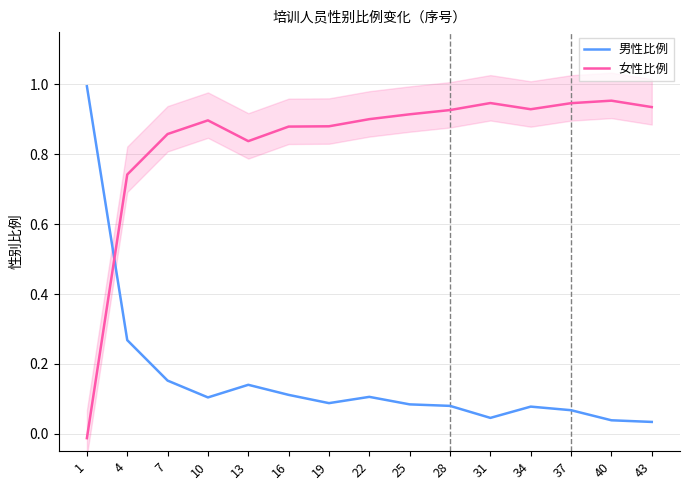

Between 43 and 1, which is larger?

1